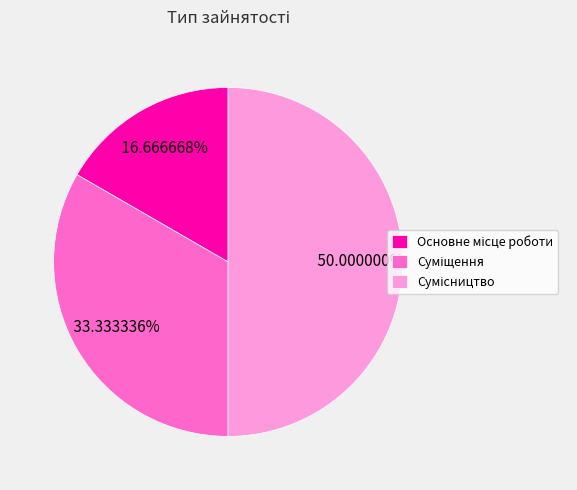

What is the ratio of the value at Основне місце роботи to the value at Суміщення?

0.5